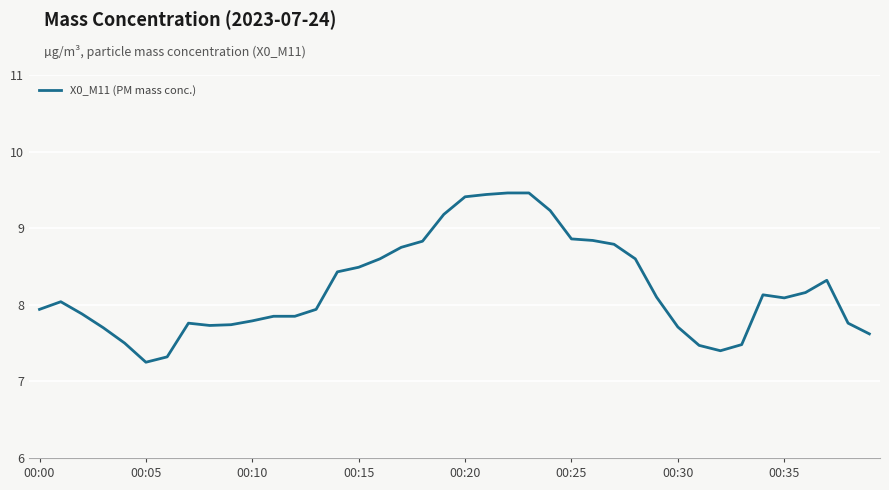

What is the maximum value shown in the chart?

9.5